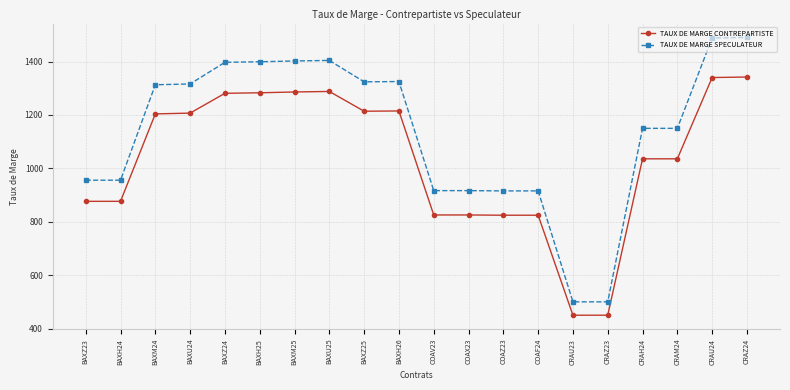

What position from the right is CRAM24?

3